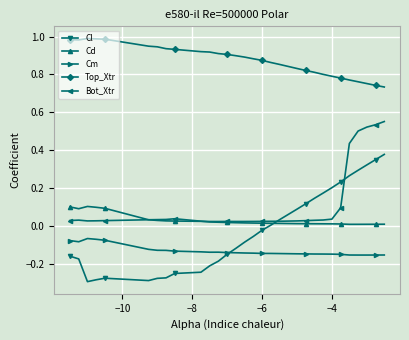

Which series has the widest spread of values?

Cl